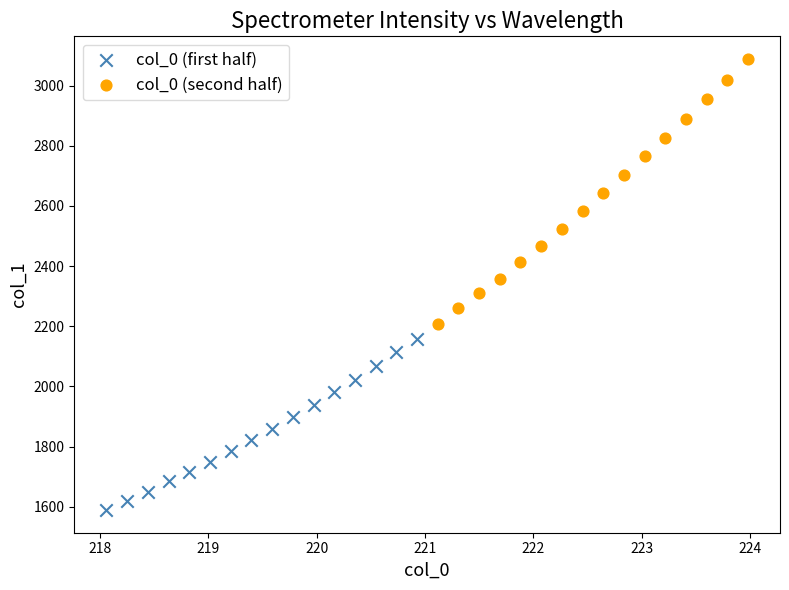

Which series has the widest spread of Y values?

col_0 (second half)